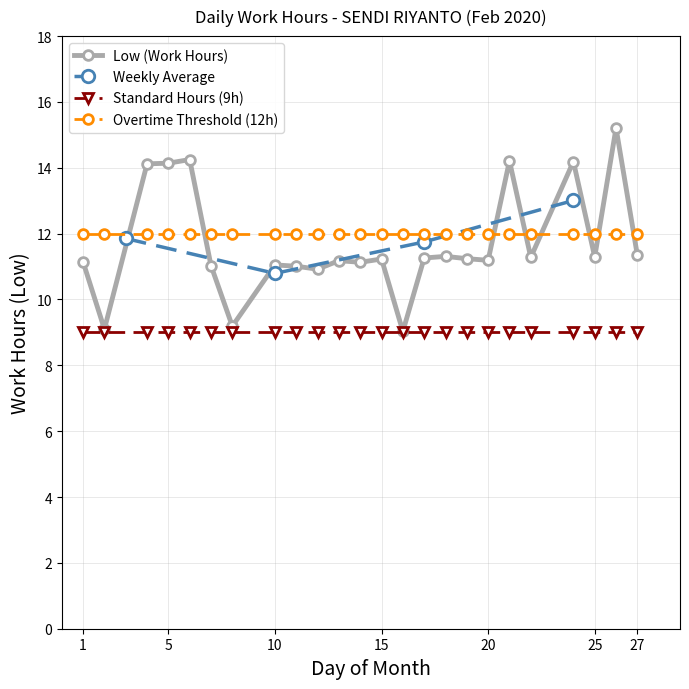

Does the chart have visible grid lines?

Yes